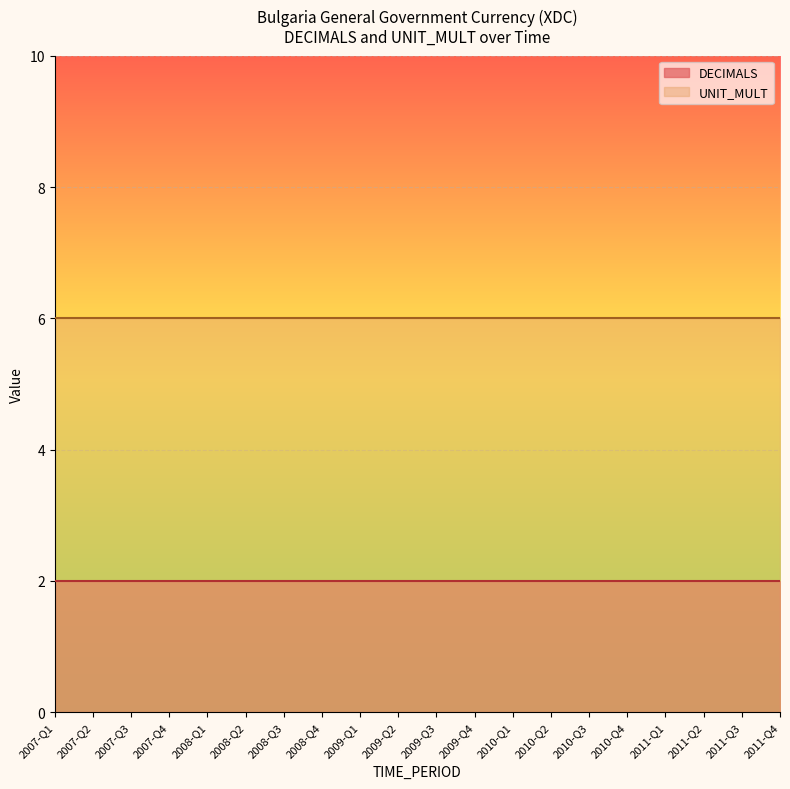

What is the label of the 18th point from the left?

2011-Q2